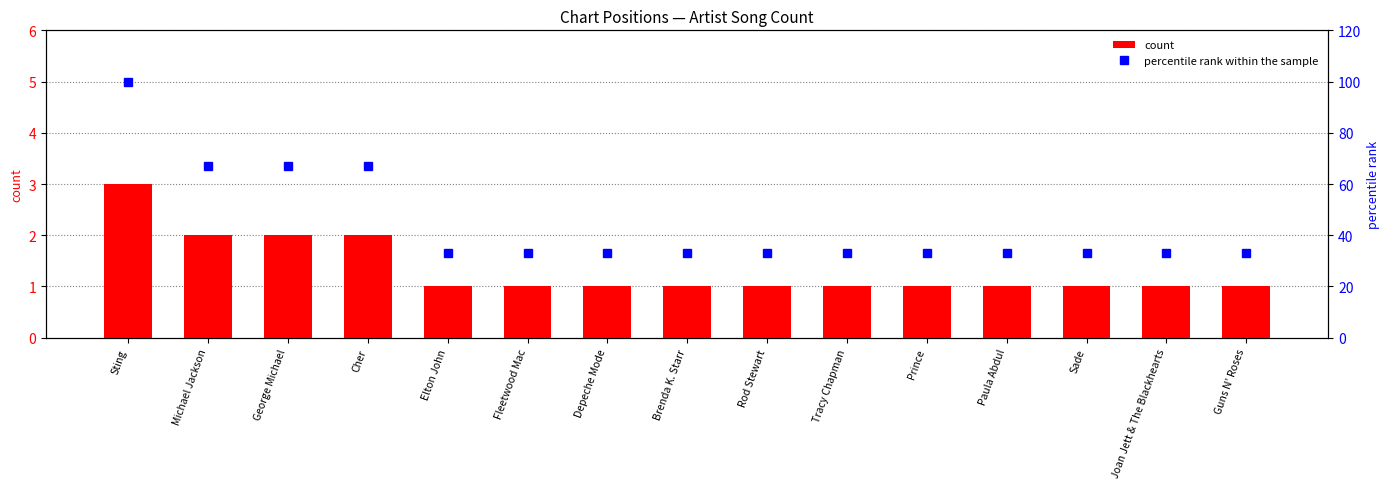

Are the bars grouped side by side (vs. stacked)?

Yes